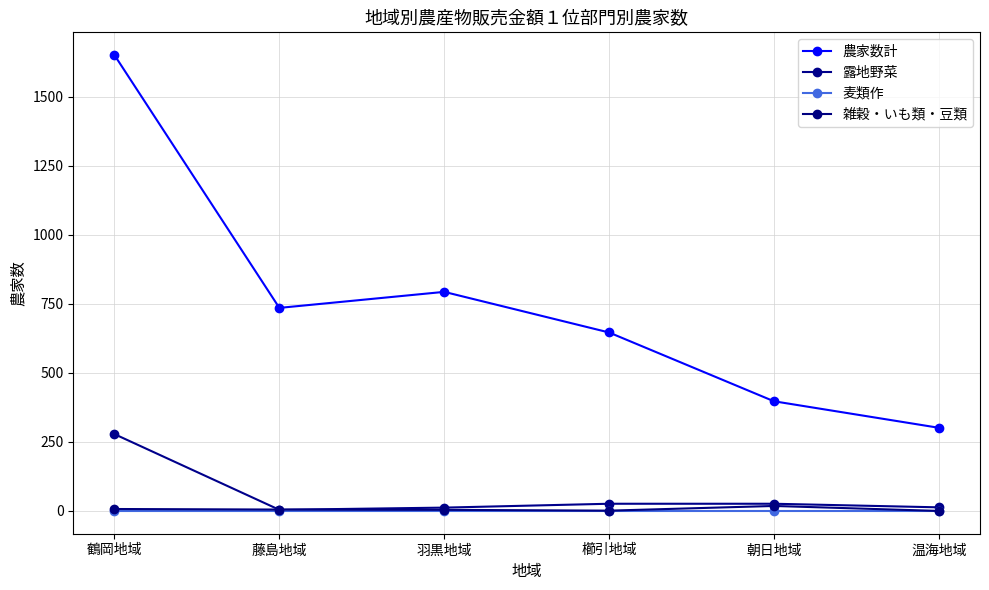

What is the difference between the maximum and minimum values in the 雑穀・いも類・豆類 series?

18